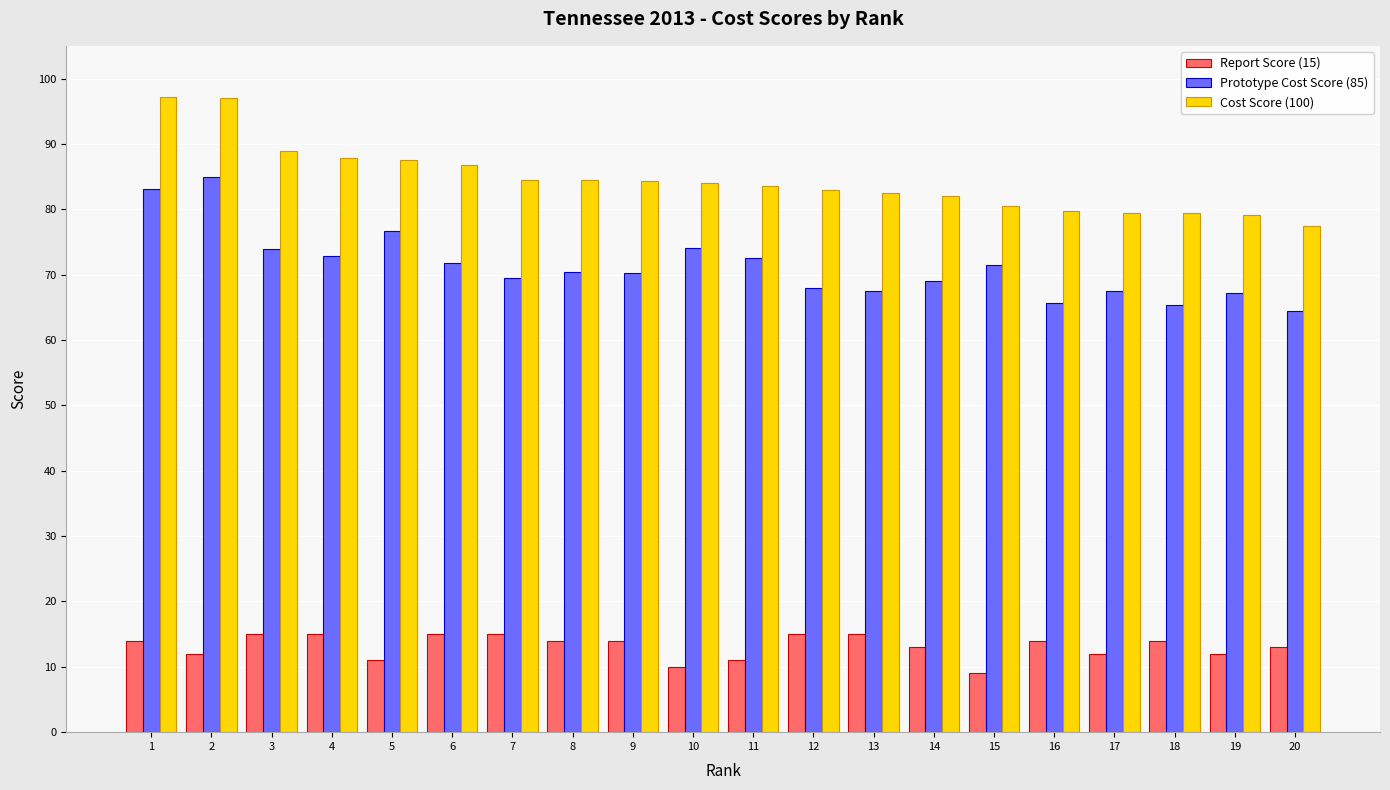

What is the sum of all Cost Score (100) values?

1689.1